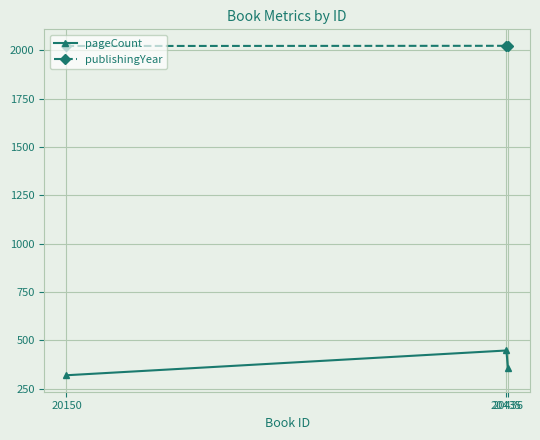

List the labels in order of pageCount value, largest first.

20435, 20436, 20150